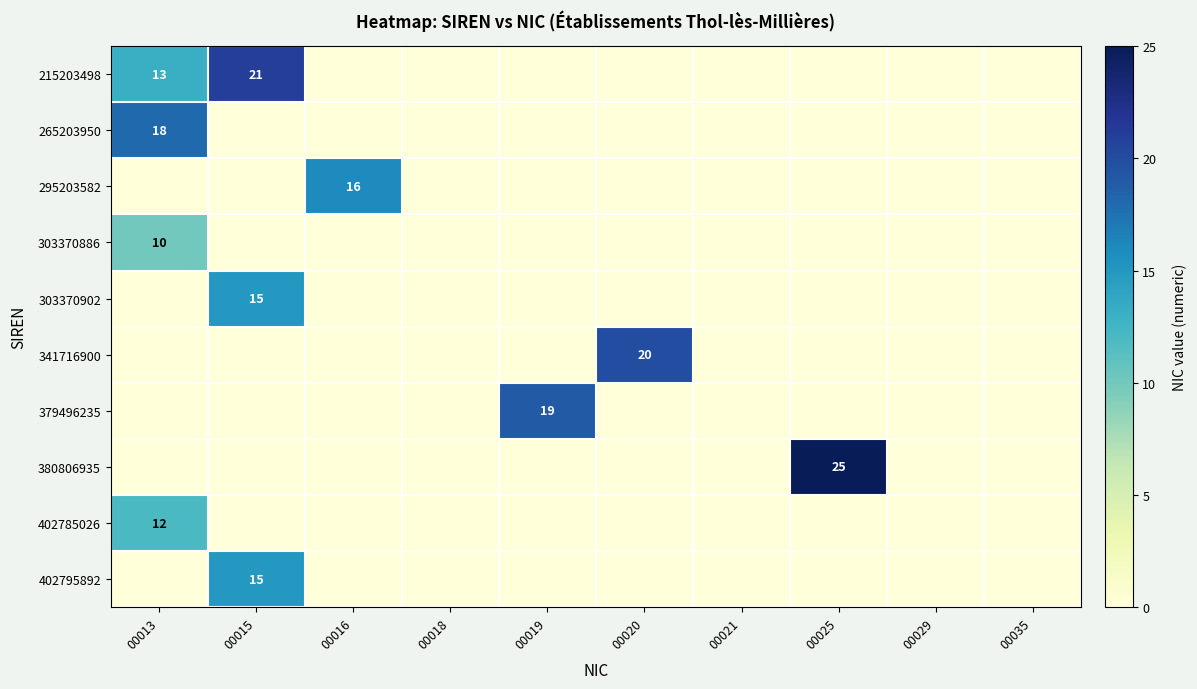

What is the total value across all series at 00015?

51